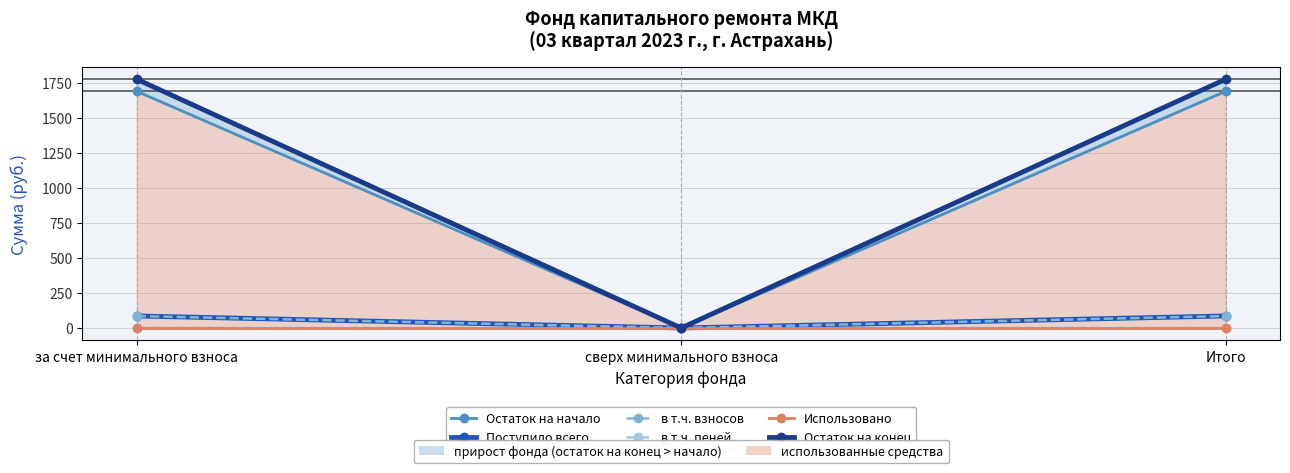

What is the spread (max minus min) of values at Итого?

1775.6